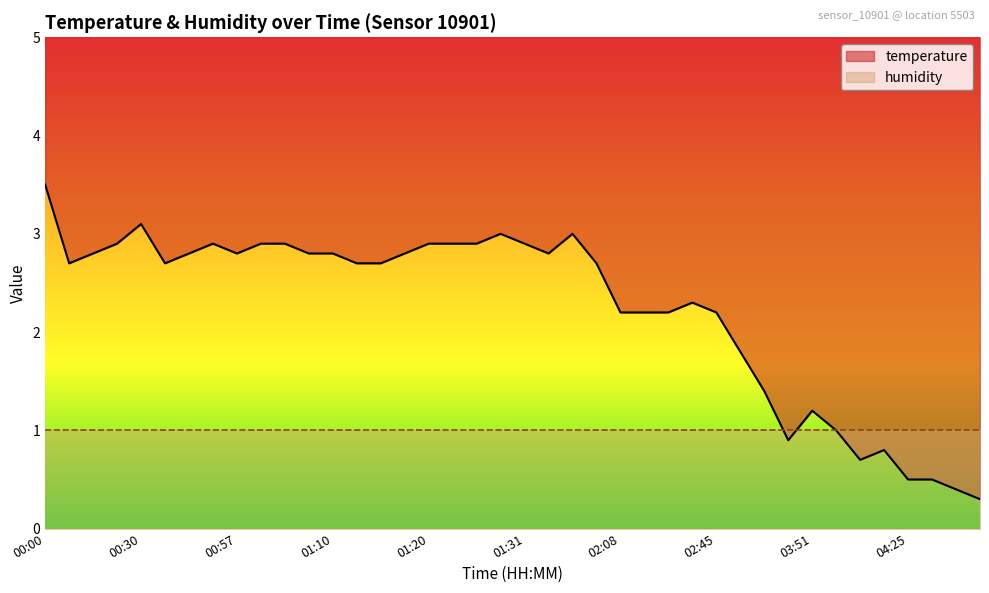

How many points are higher than both their immediate neighbors (excluding endpoints)?

7